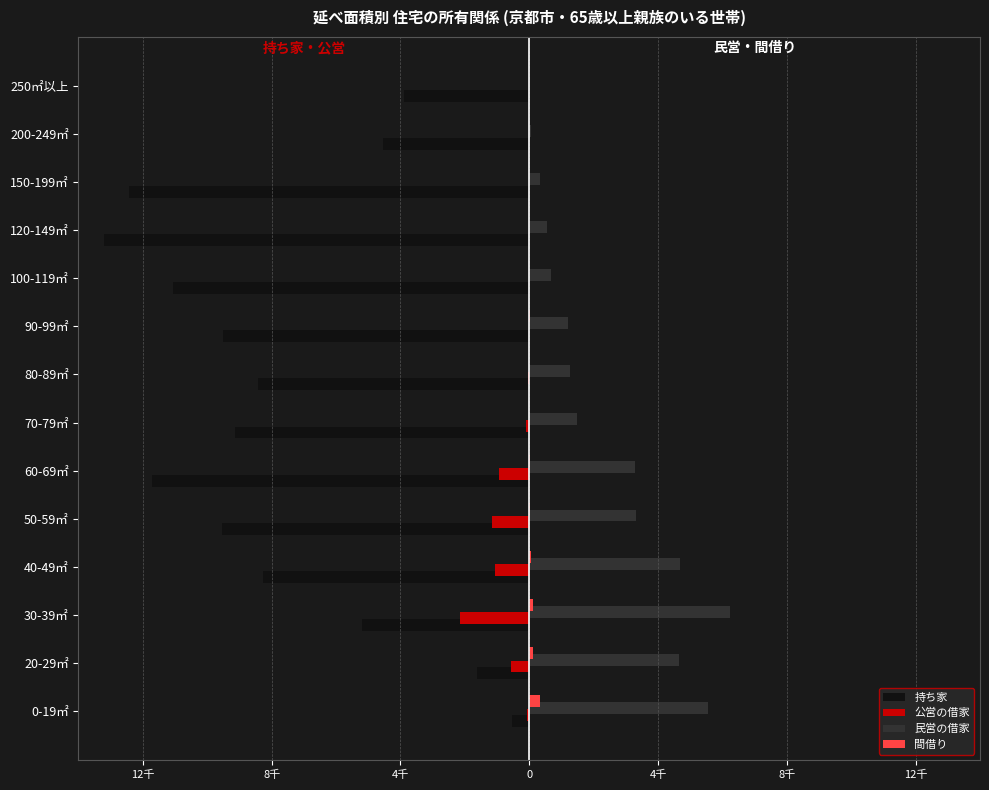

What is the greatest value displayed?

6245